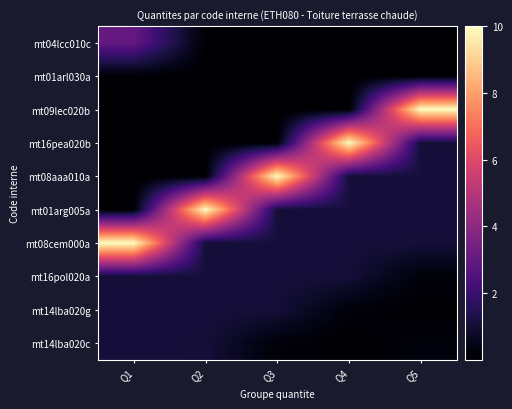

Reading right to left, transcribe all the data shown in this chart.

mt04lcc010c: Q5=0.0	Q4=0.0	Q3=0.0	Q2=0.1	Q1=3.0
mt01arl030a: Q5=0.1	Q4=0.0	Q3=0.0	Q2=0.0	Q1=0.1
mt09lec020b: Q5=10.0	Q4=0.1	Q3=0.0	Q2=0.0	Q1=0.0
mt16pea020b: Q5=1.1	Q4=10.0	Q3=0.1	Q2=0.0	Q1=0.0
mt08aaa010a: Q5=1.1	Q4=1.1	Q3=10.0	Q2=0.1	Q1=0.0
mt01arg005a: Q5=1.1	Q4=1.1	Q3=1.1	Q2=10.0	Q1=0.1
mt08cem000a: Q5=1.1	Q4=1.1	Q3=1.1	Q2=1.1	Q1=10.0
mt16pol020a: Q5=0.2	Q4=1.1	Q3=1.1	Q2=1.1	Q1=1.1
mt14lba020g: Q5=0.0	Q4=0.2	Q3=1.1	Q2=1.1	Q1=1.1
mt14lba020c: Q5=0.2	Q4=0.0	Q3=0.2	Q2=1.1	Q1=1.1